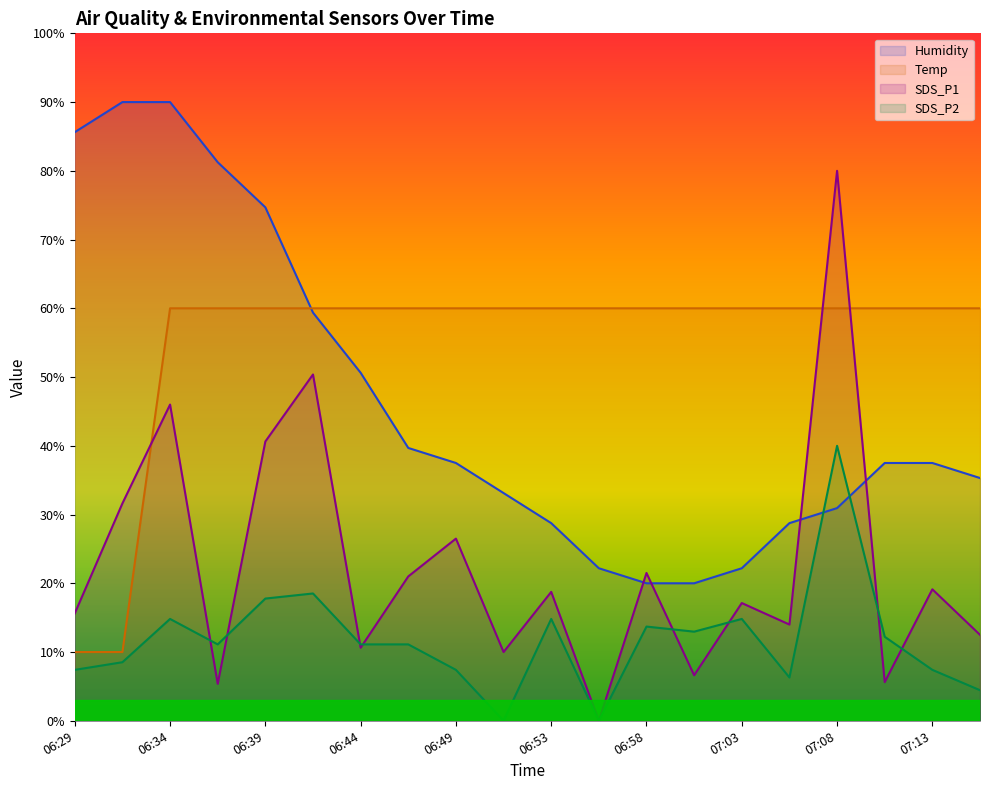

The Humidity series shows 85.6 at 06:29. True or false?

True